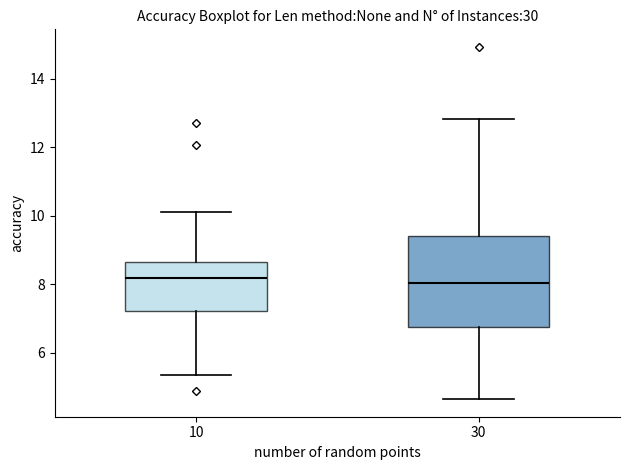

Reading left to right, read every box against the y-axis: the position of its median line, the range the box covers, and the ends of its whiskers. The values are not printed on the chart, so give them approximately, as read against the axis.

10: median 8.2, box 7.2 to 8.6, whiskers 5.4 to 10.2
30: median 8.0, box 6.8 to 9.4, whiskers 4.6 to 12.8